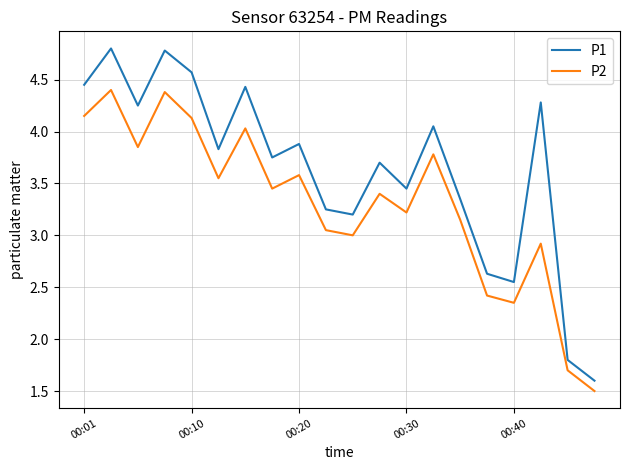

What is the difference between the maximum and minimum values in the P2 series?

2.9